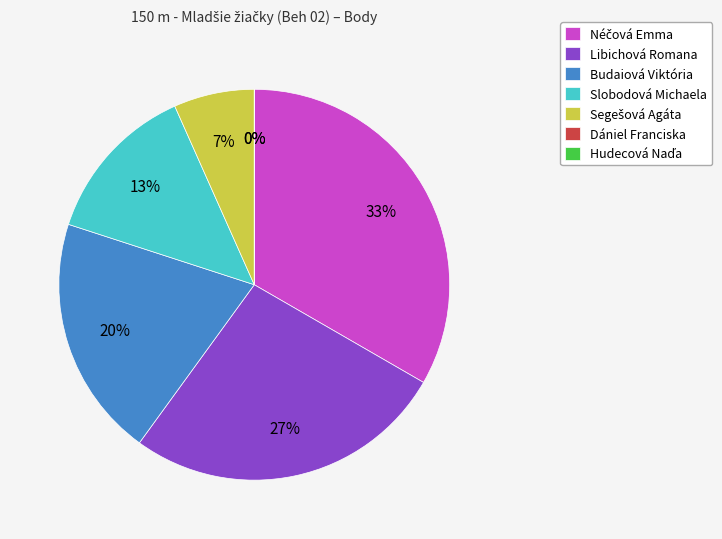

How much of the chart is everything except Segešová Agáta?

93.3%